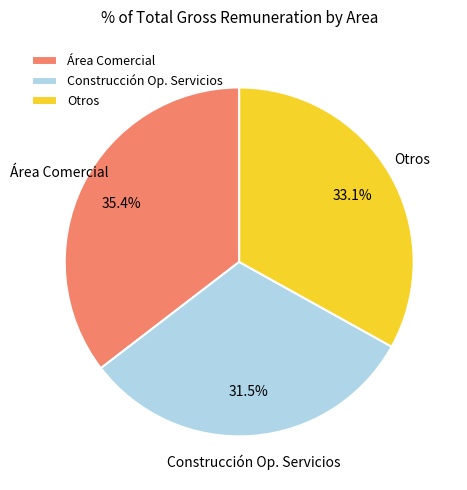

What portion of the pie excludes Otros?

66.9%